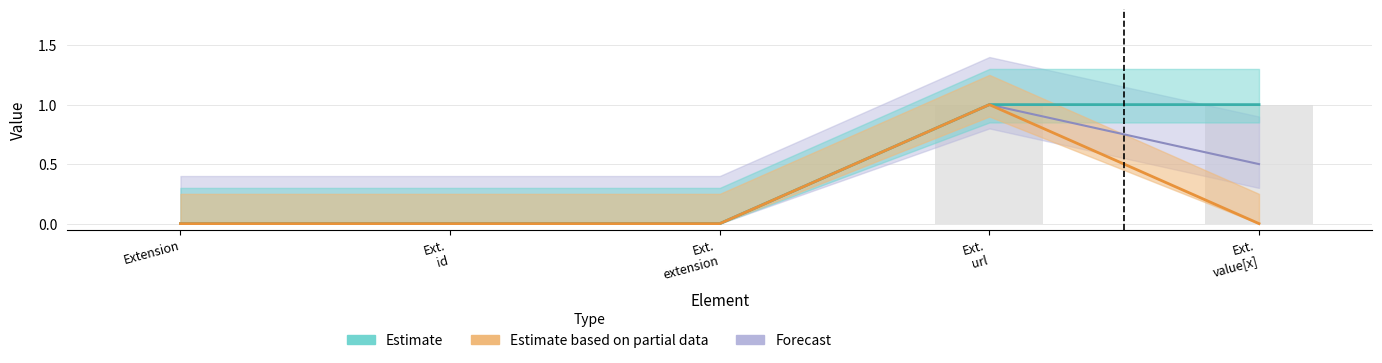

What is the label of the 3rd bar from the right?

Ext. extension